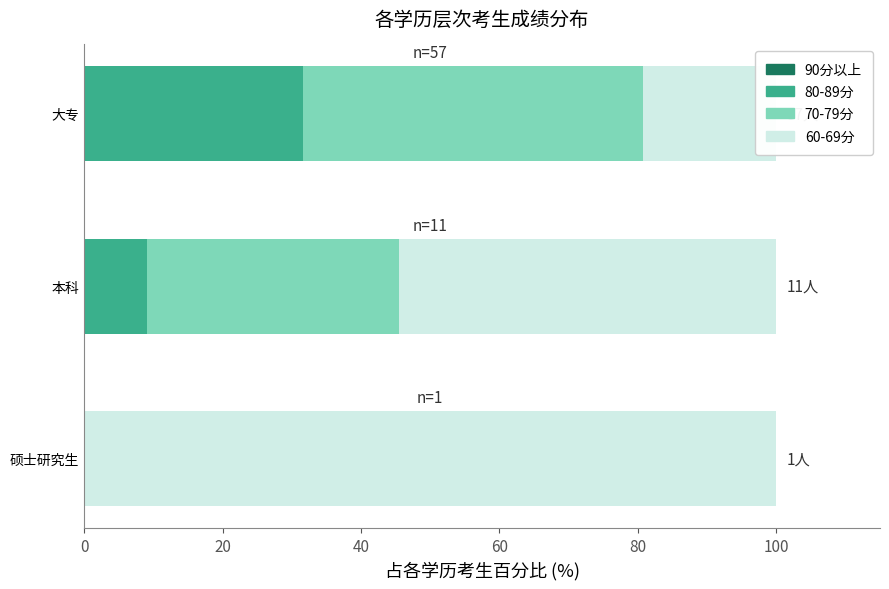

Is the value of 70-79分 at 0 greater than the value of 90分以上 at 0?

No